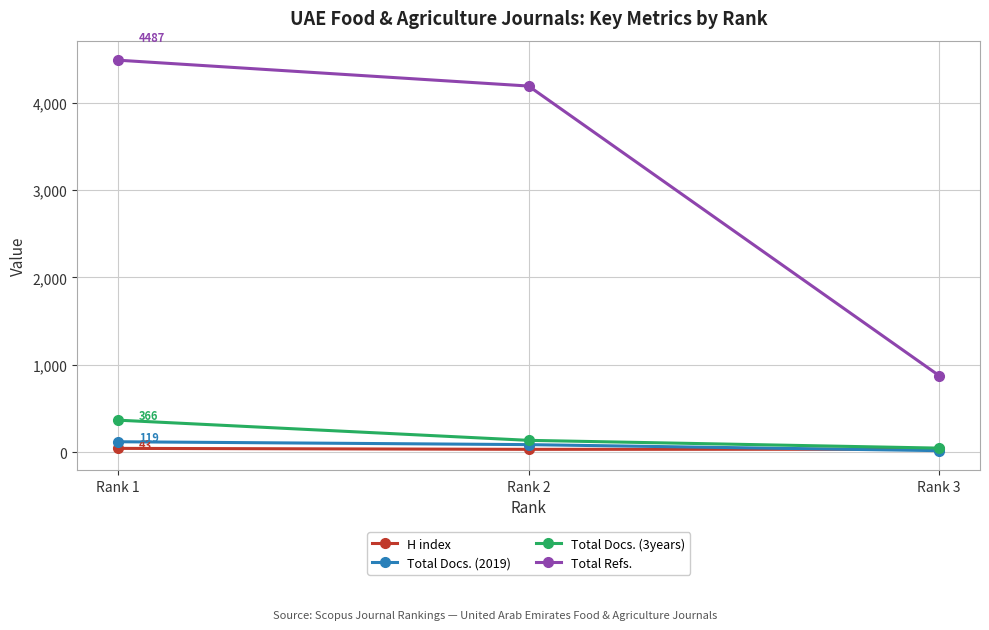

What is the difference between the maximum and minimum values in the Total Refs. series?

3610